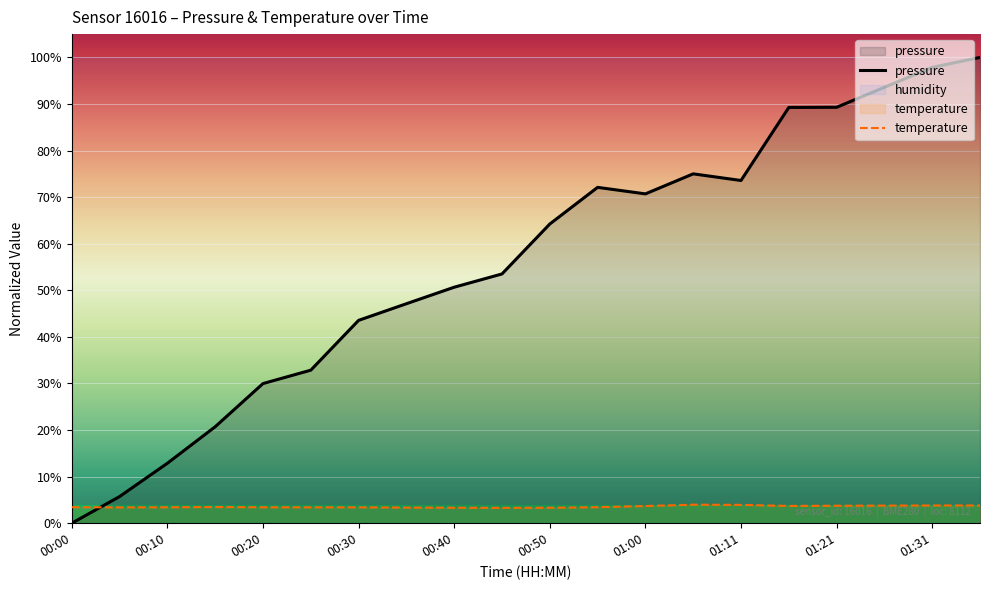

What is the difference between the pressure values at 01:21 and 00:20?

59.3